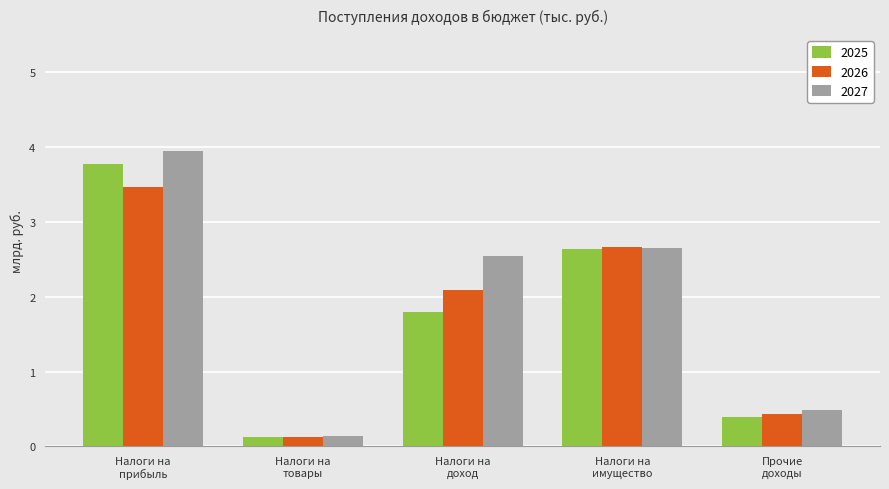

Which series has the largest total across all categories?

2027